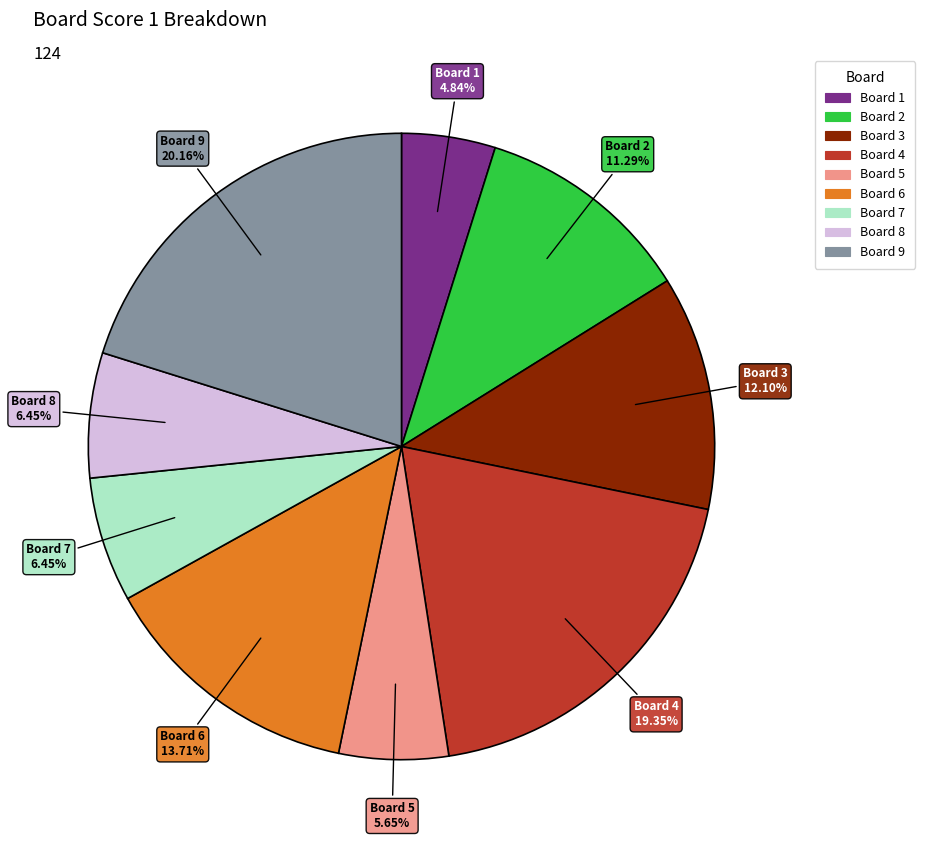

Is there any slice that represents more than half of the pie?

No